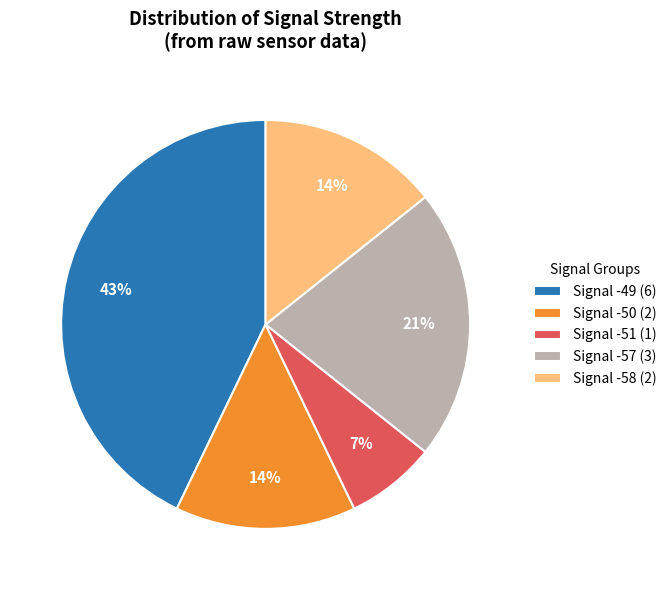

Count the number of slices in the pie.

5